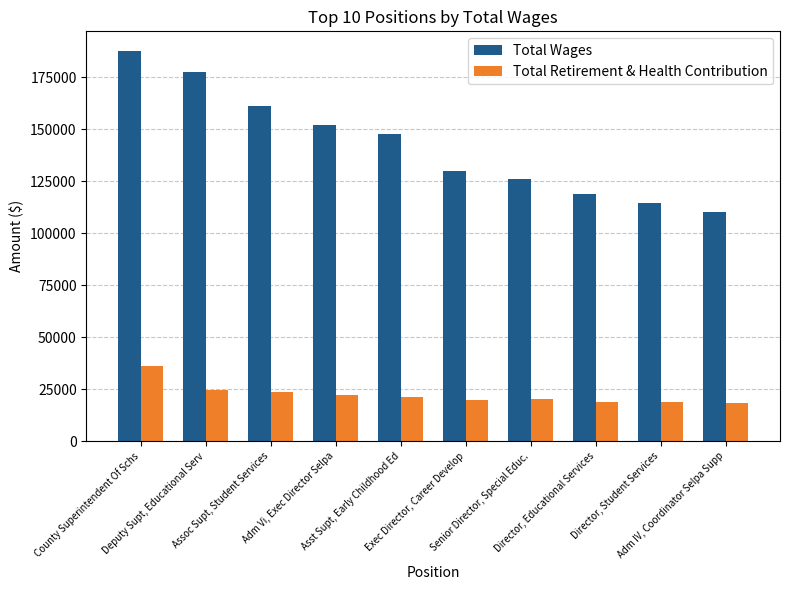

What is the spread (max minus min) of values at Exec Director, Career Develop?

109972